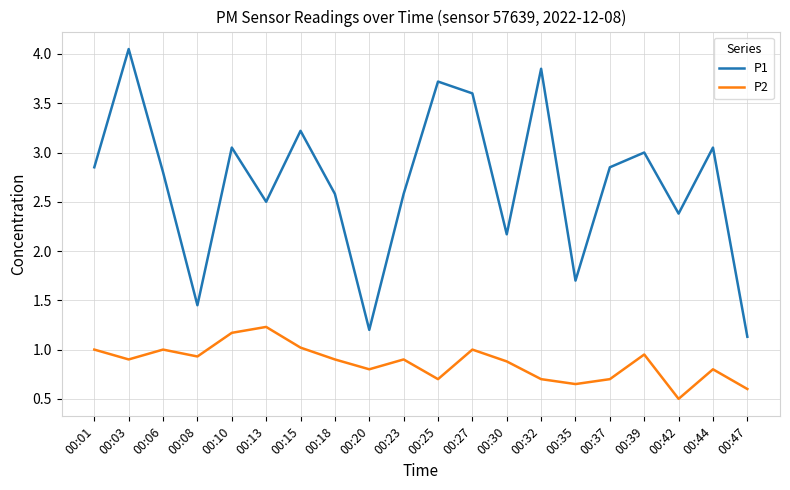

At which category does P2 reach its first local peak?

00:06